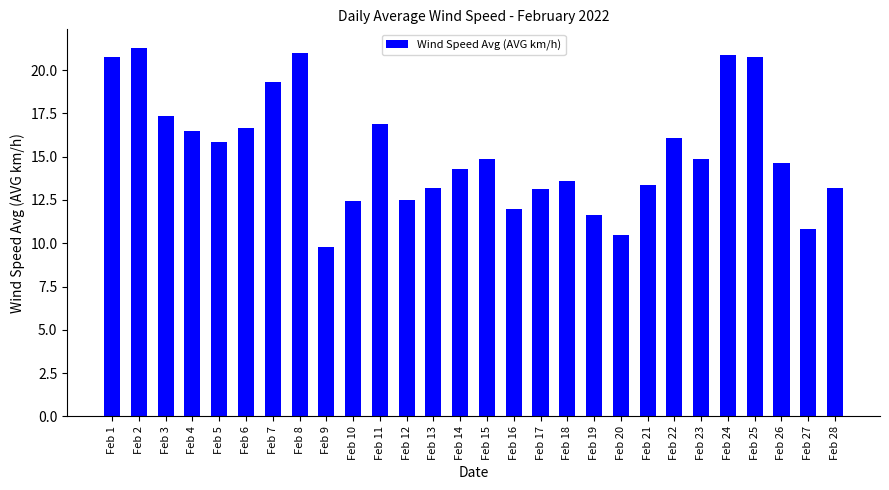

What value does the data have at Feb 12?

12.5